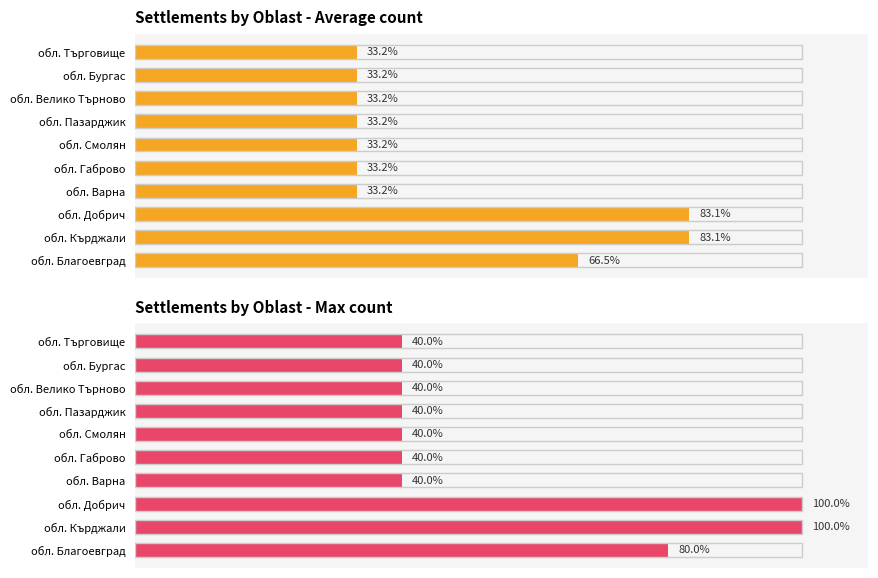

Which series has the largest range (max minus min)?

Settlements by Oblast - Max count